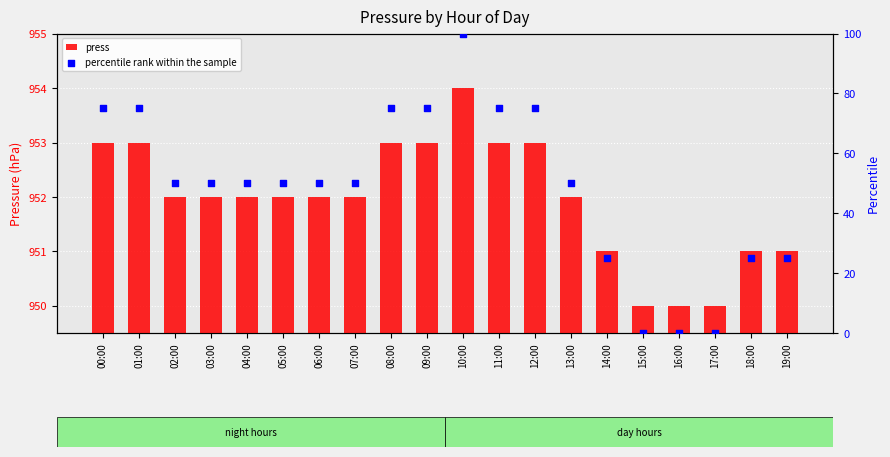

Which series has the largest Y range (max minus min)?

percentile rank within the sample